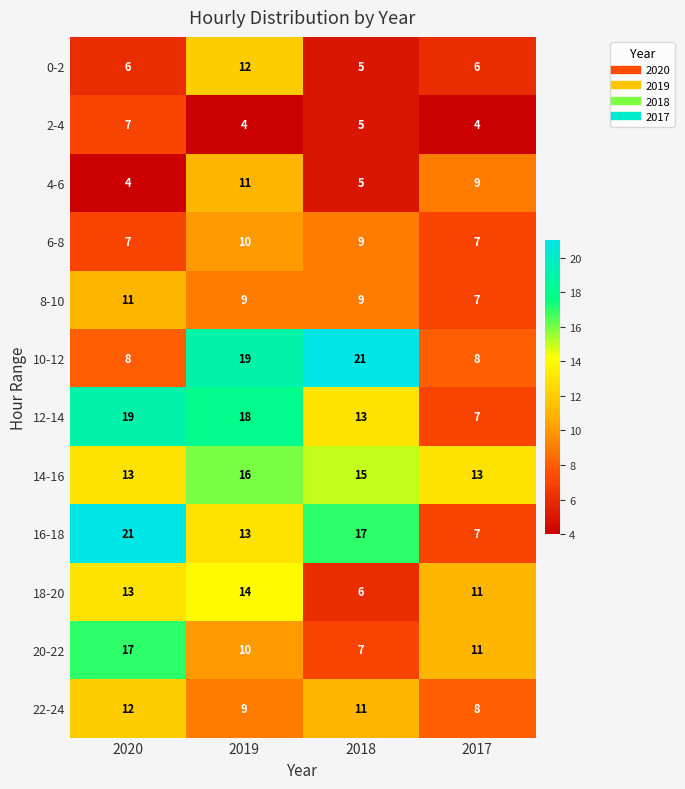

What is the total value across all series at 2018?

123